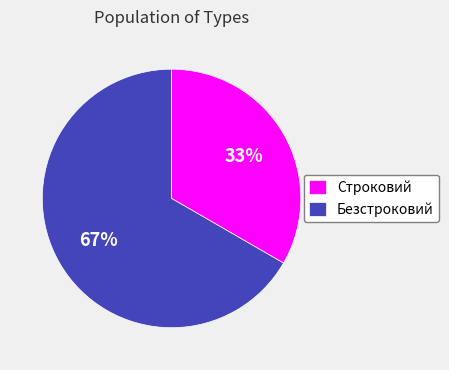

How many slices are in this pie chart?

2